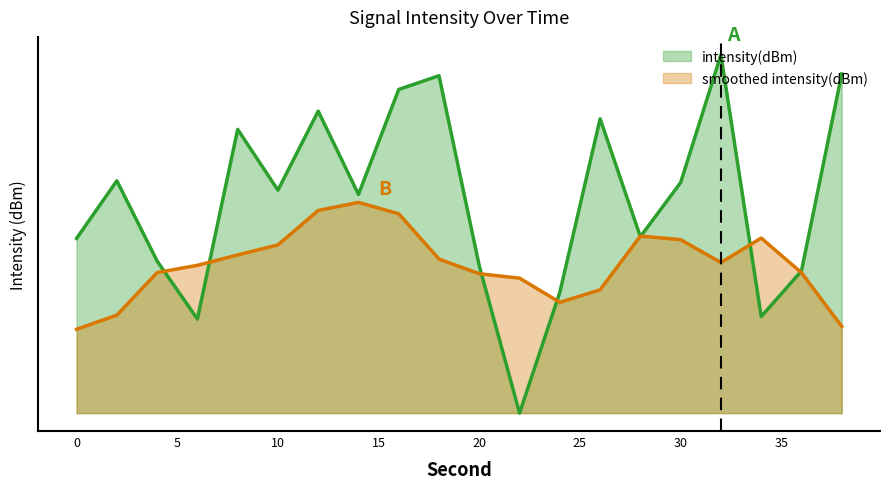

Approximately how many times larger is the value at 20 compared to 6?

1.6